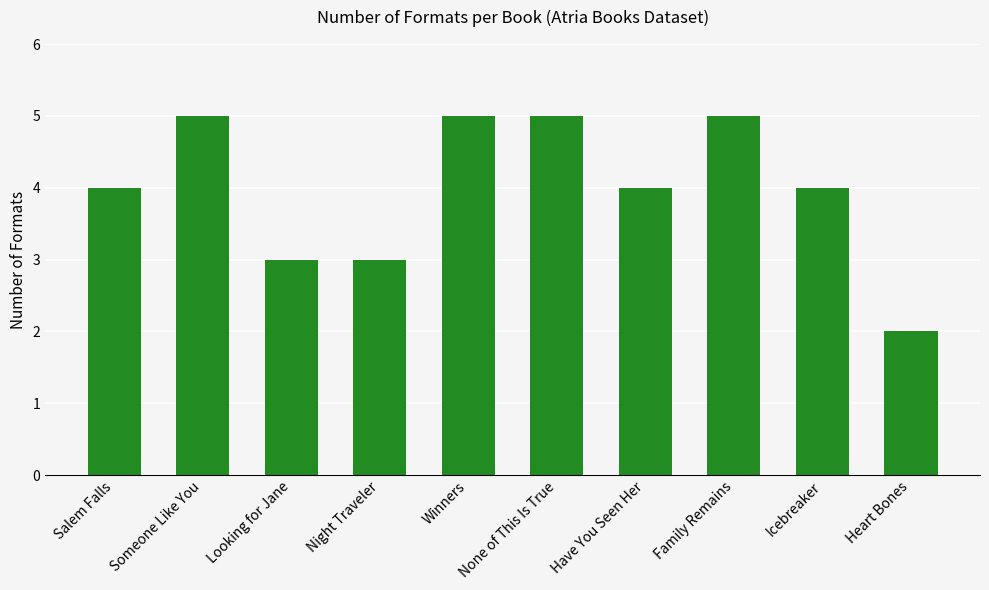

What is the value of the 4th bar from the left?

3